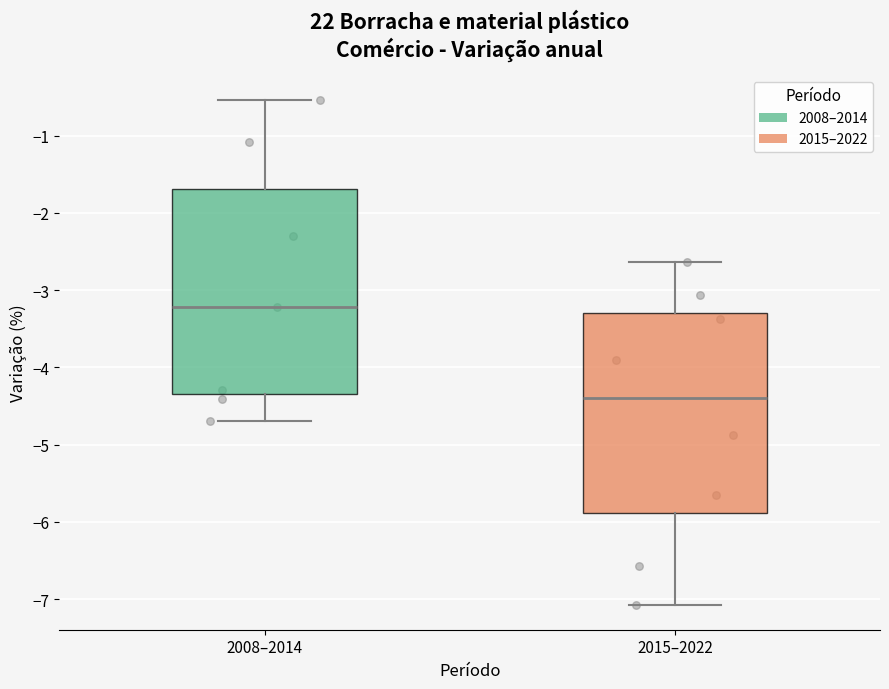

Reading left to right, read every box against the y-axis: the position of its median line, the range the box covers, and the ends of its whiskers. The values are not printed on the chart, so give them approximately, as read against the axis.

2008–2014: median -3.2, box -4.3 to -1.7, whiskers -4.7 to -0.5
2015–2022: median -4.4, box -5.9 to -3.3, whiskers -7.1 to -2.6